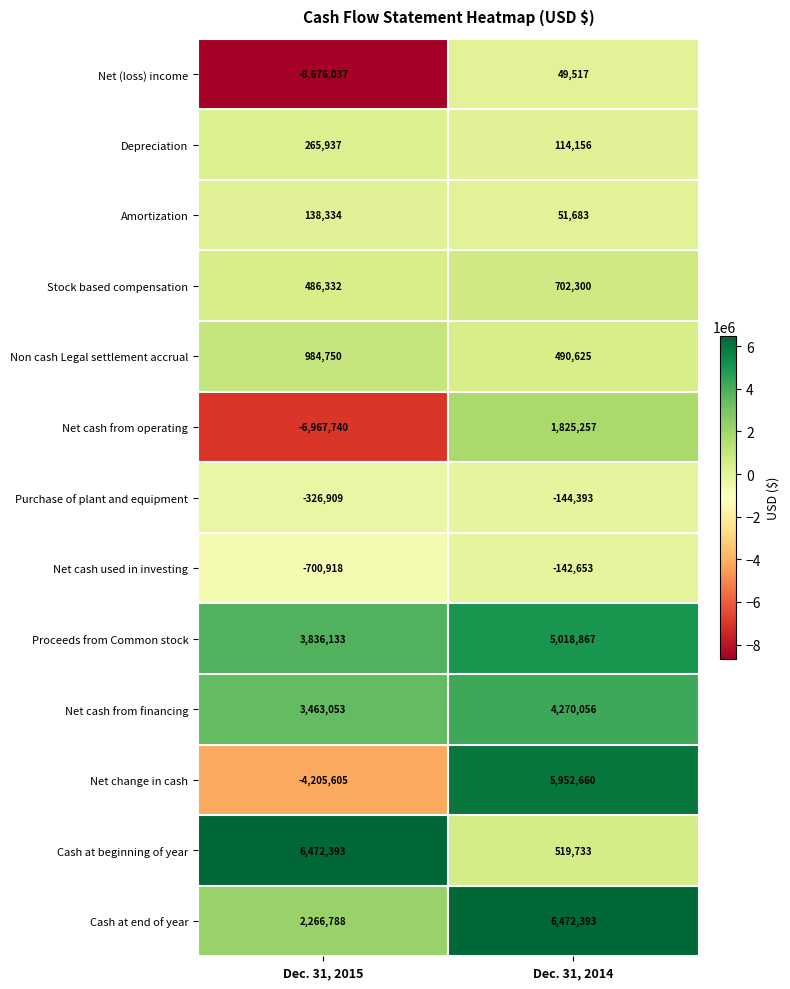

Between Dec. 31, 2015 and Dec. 31, 2014, which series saw the biggest shift?

Net change in cash